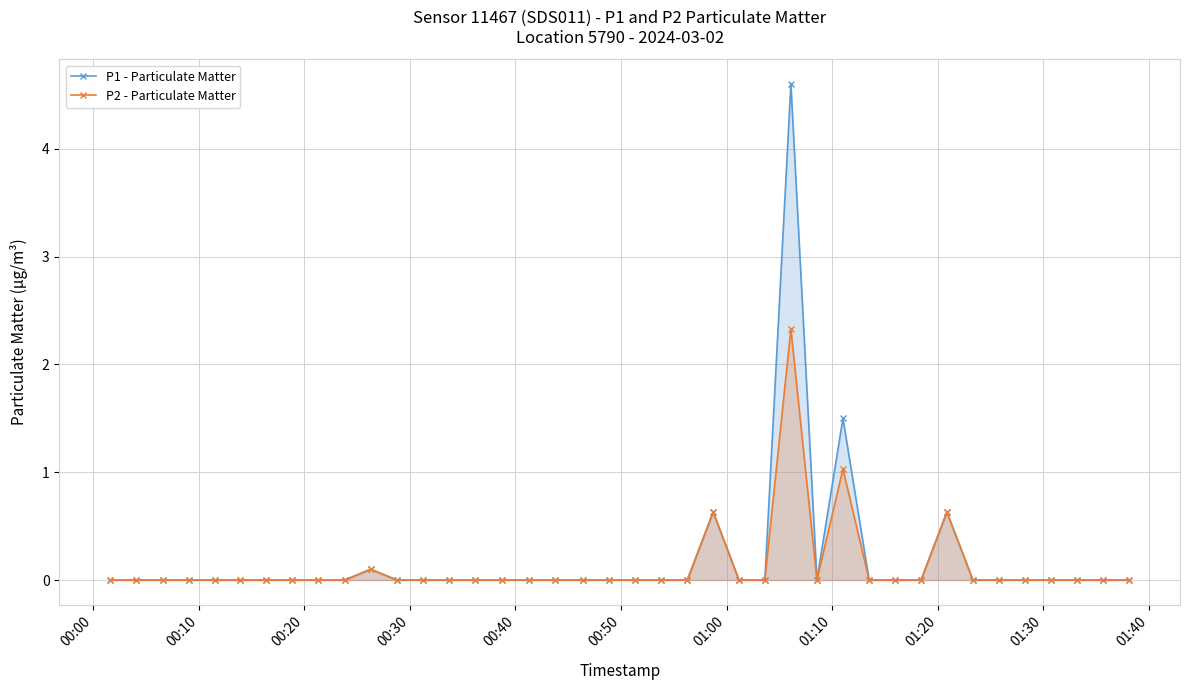

Count the number of categories in the chart.

40